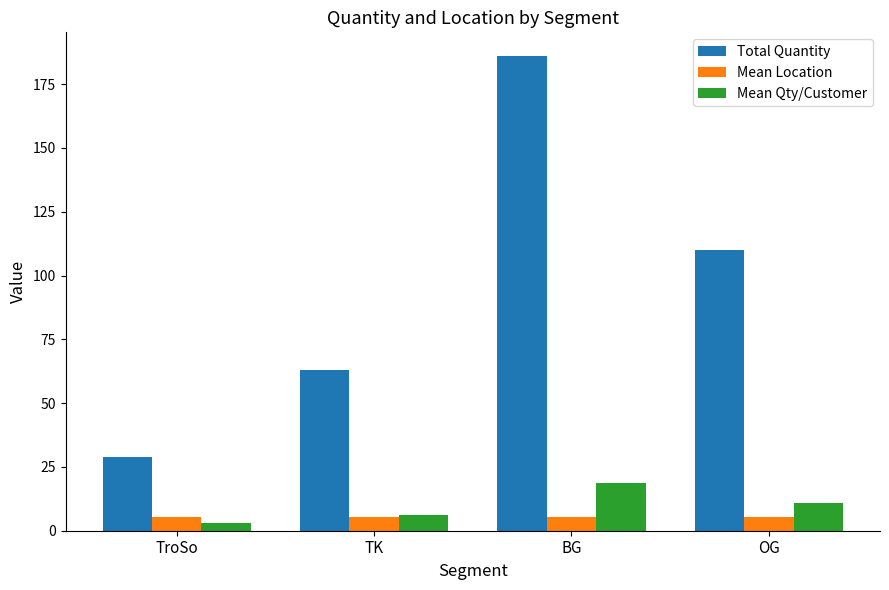

Which category has the lowest value in the Mean Qty/Customer series?

TroSo